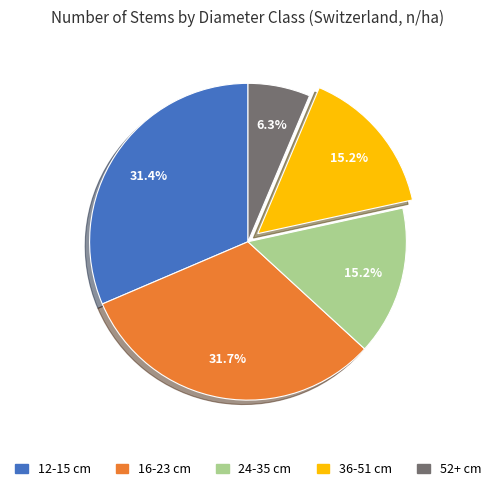

What is the ratio of the value at 52+ cm to the value at 36-51 cm?

0.4